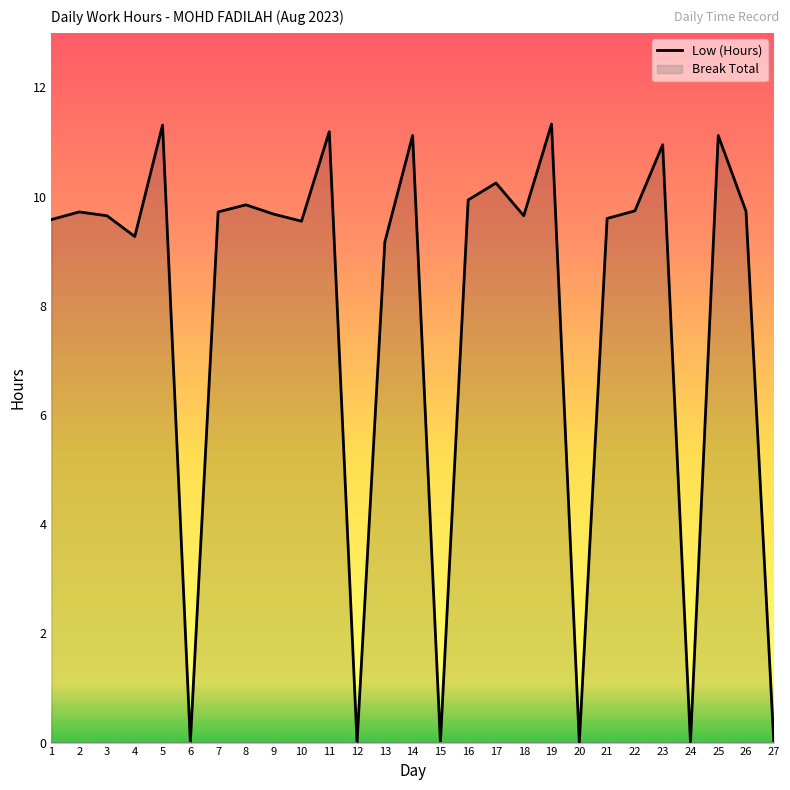

What is the average value?

7.9